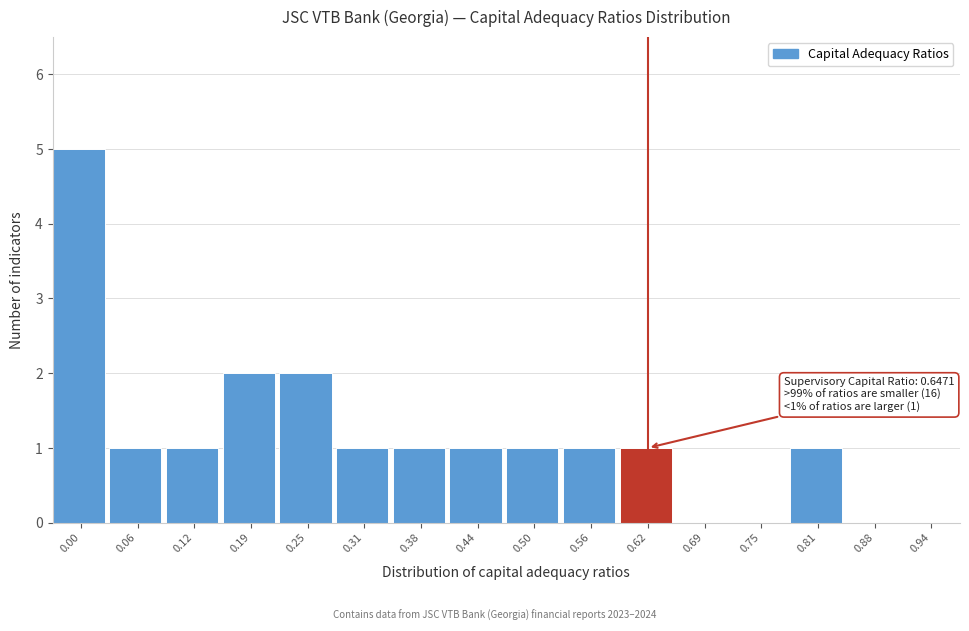

Reading right to left, what are all the values shown in this chart?

0.94=0	0.88=0	0.81=1	0.75=0	0.69=0	0.62=1	0.56=1	0.50=1	0.44=1	0.38=1	0.31=1	0.25=2	0.19=2	0.12=1	0.06=1	0.00=5